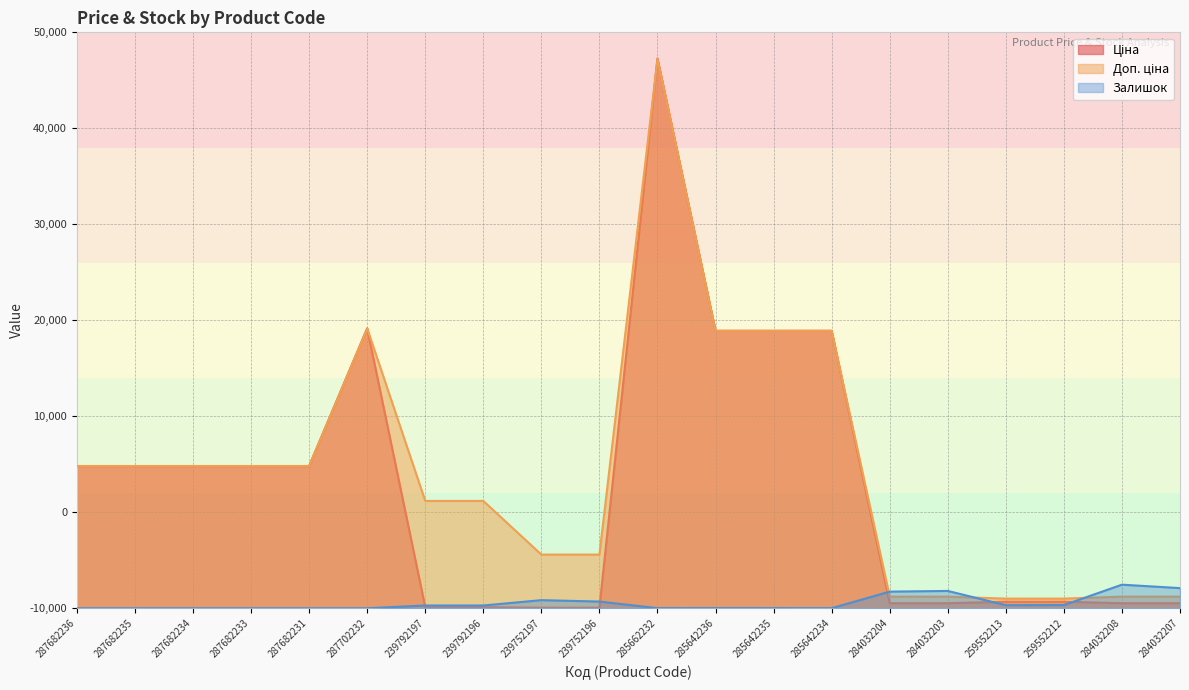

What is the difference between the maximum and second lowest values in the Доп. ціна series?

56253.9